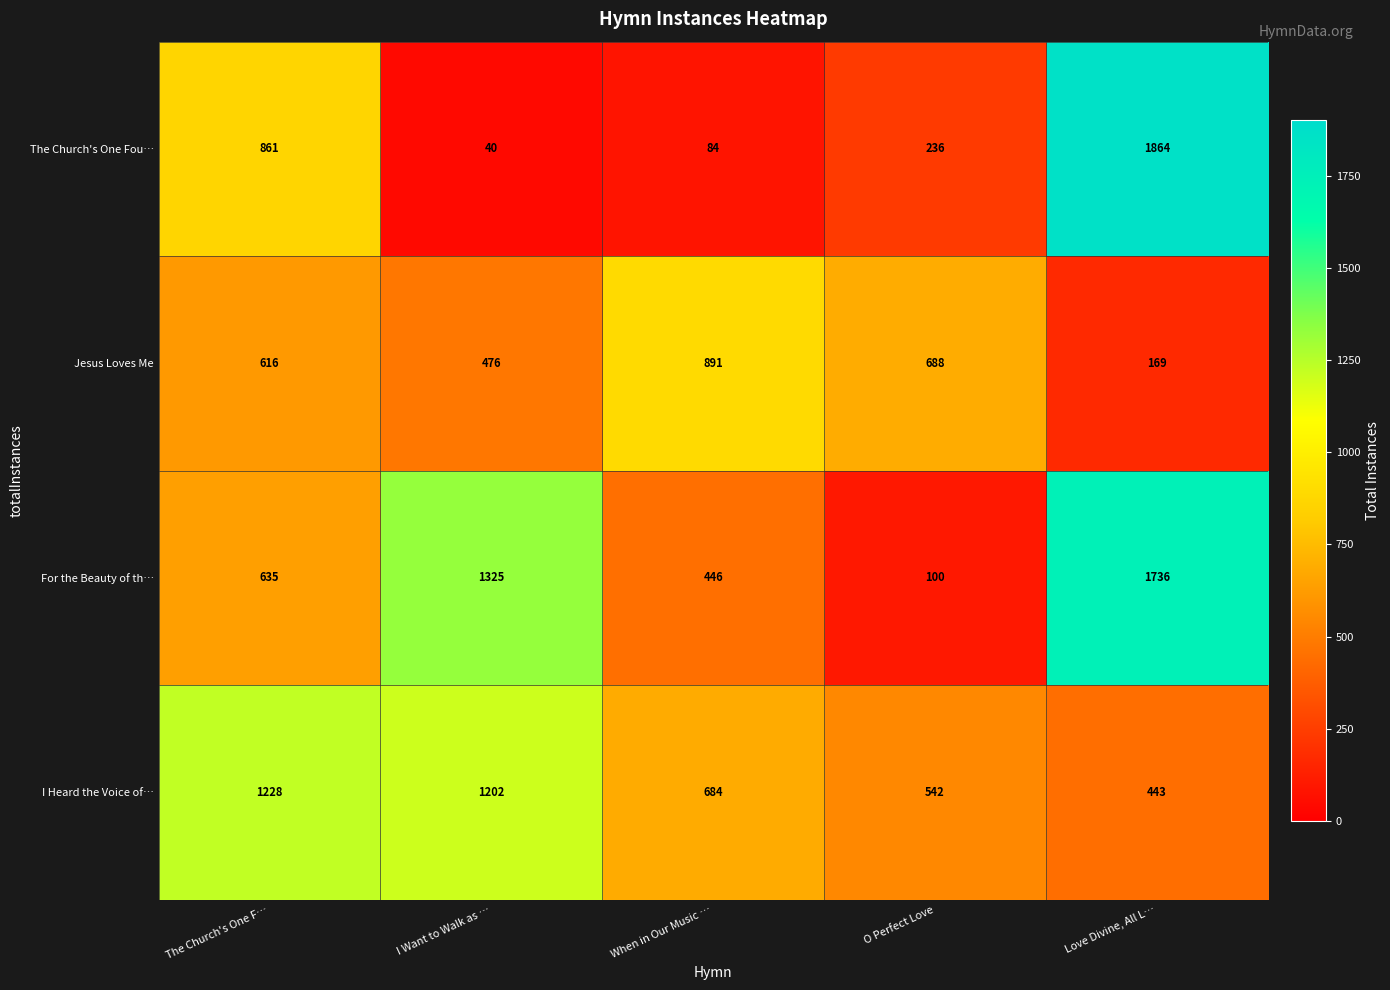

What is the highest value of the I Heard the Voice of… series?

1228